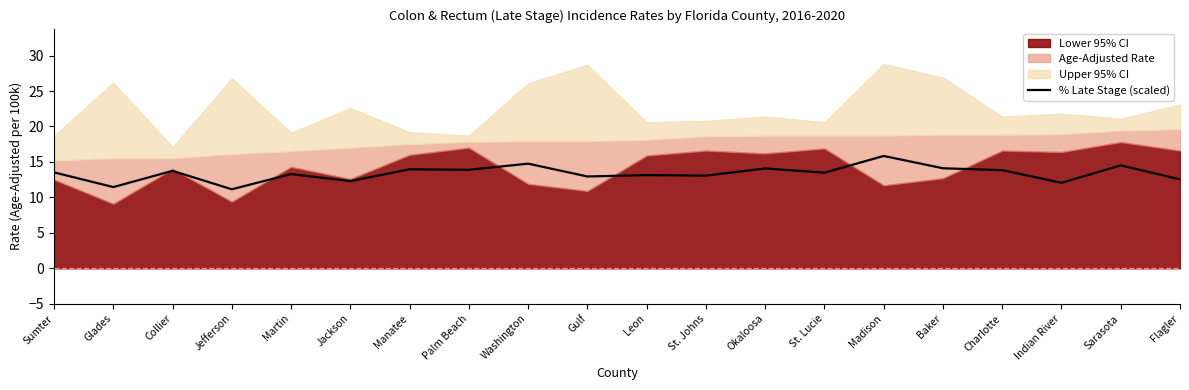

How many points are lower than both their immediate neighbors (excluding endpoints)?

8